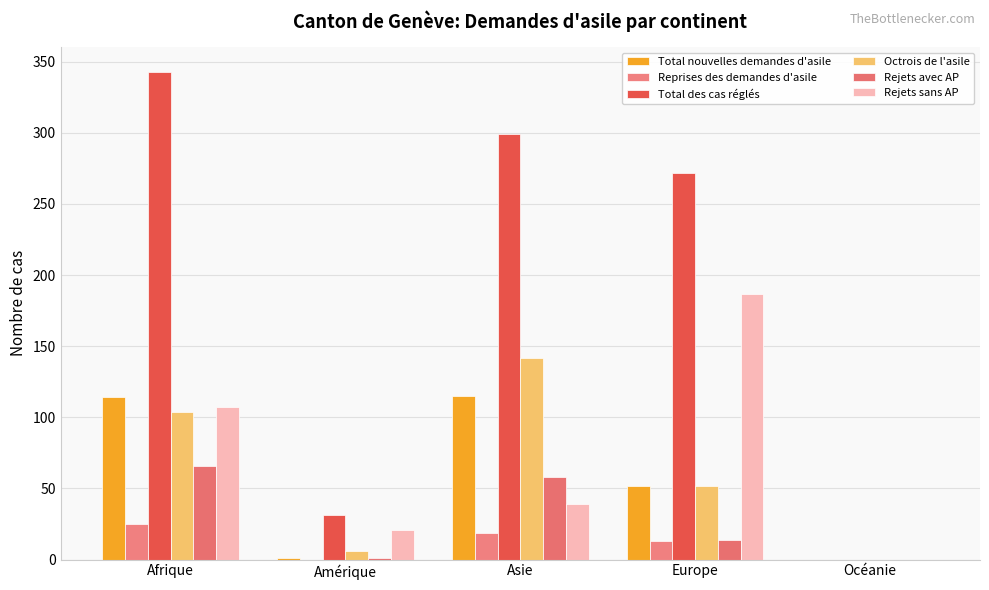

At Europe, list the series in order from largest to smallest.

Total des cas réglés, Rejets sans AP, Total nouvelles demandes d'asile, Octrois de l'asile, Rejets avec AP, Reprises des demandes d'asile